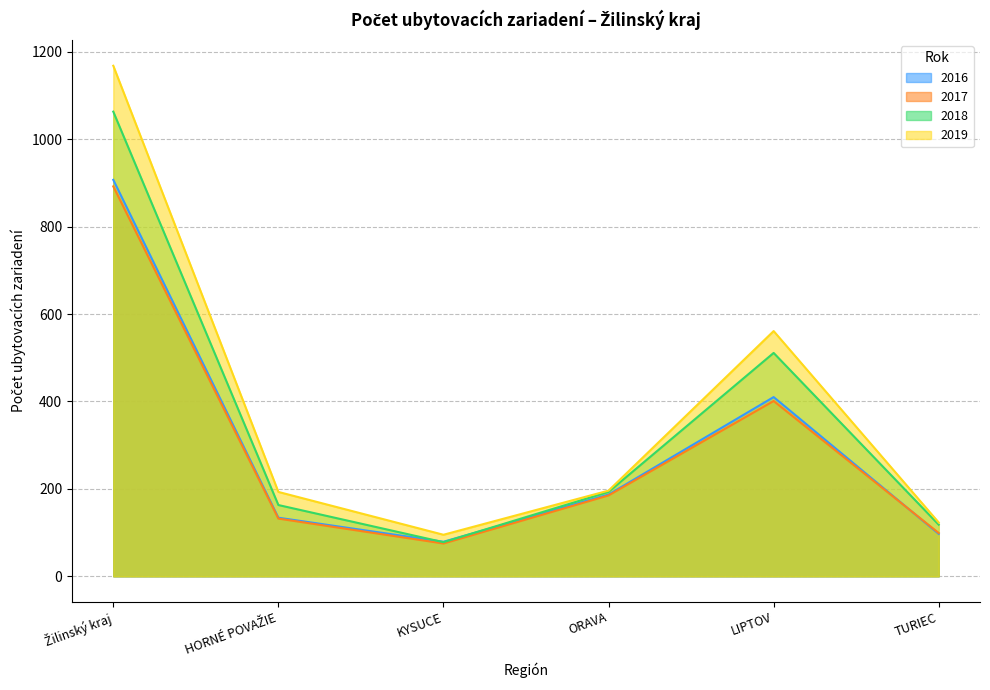

What is the lowest value of the 2016 series?

79